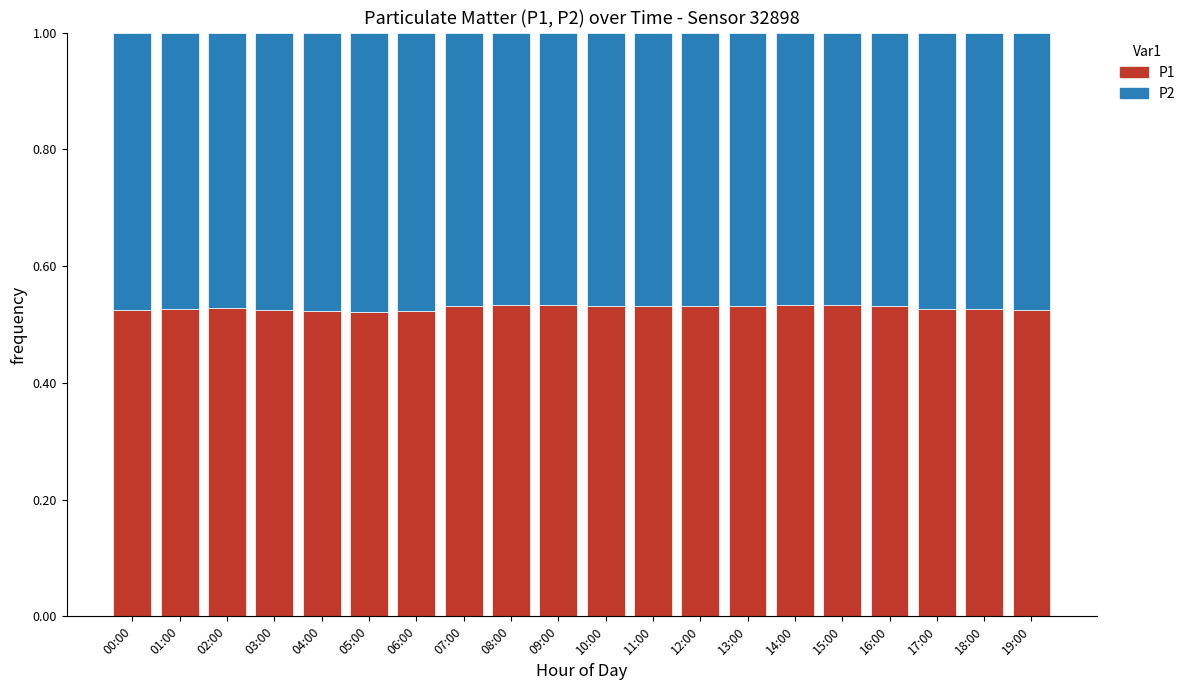

What is the sum of the P1 values at 08:00 and 02:00?

1.1